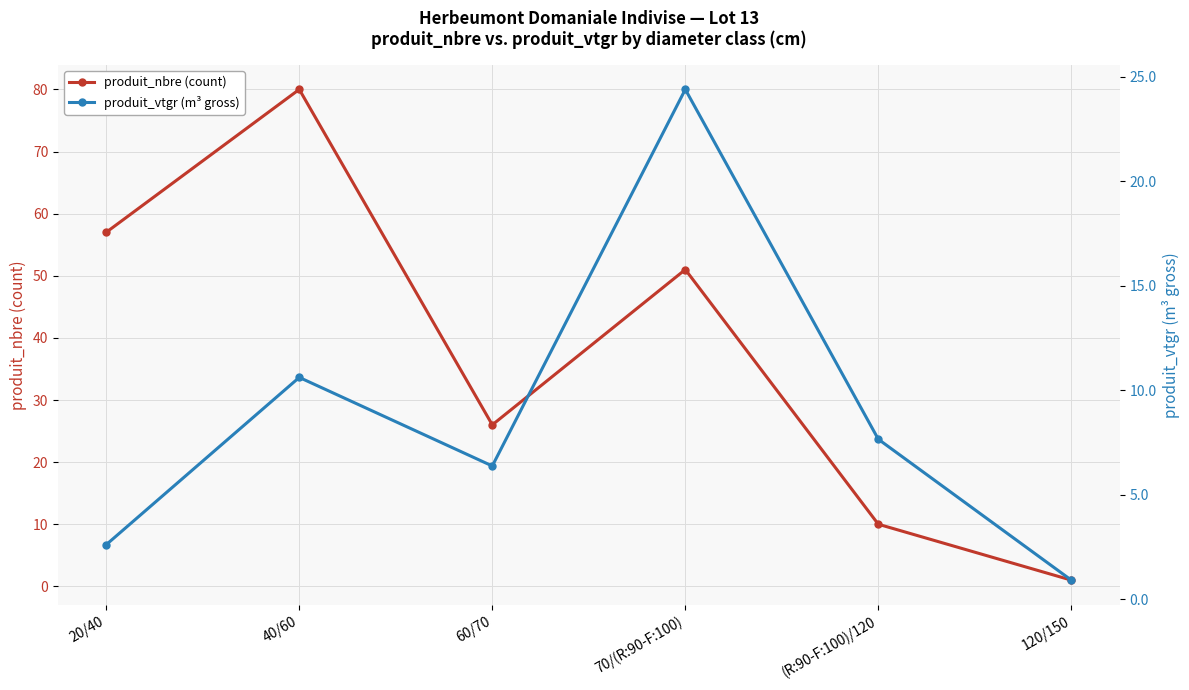

Is this an area chart (filled region under the line)?

No